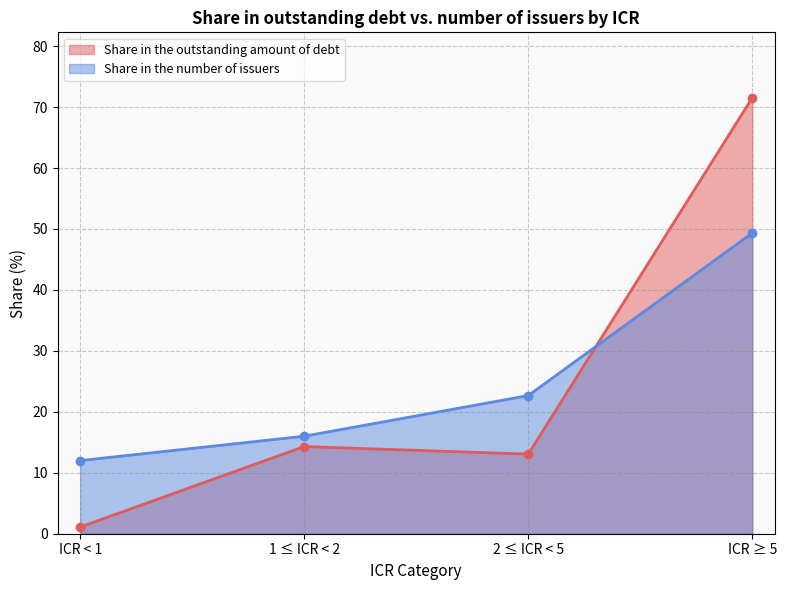

What is the total value across all series at 1 ≤ ICR < 2?

30.3